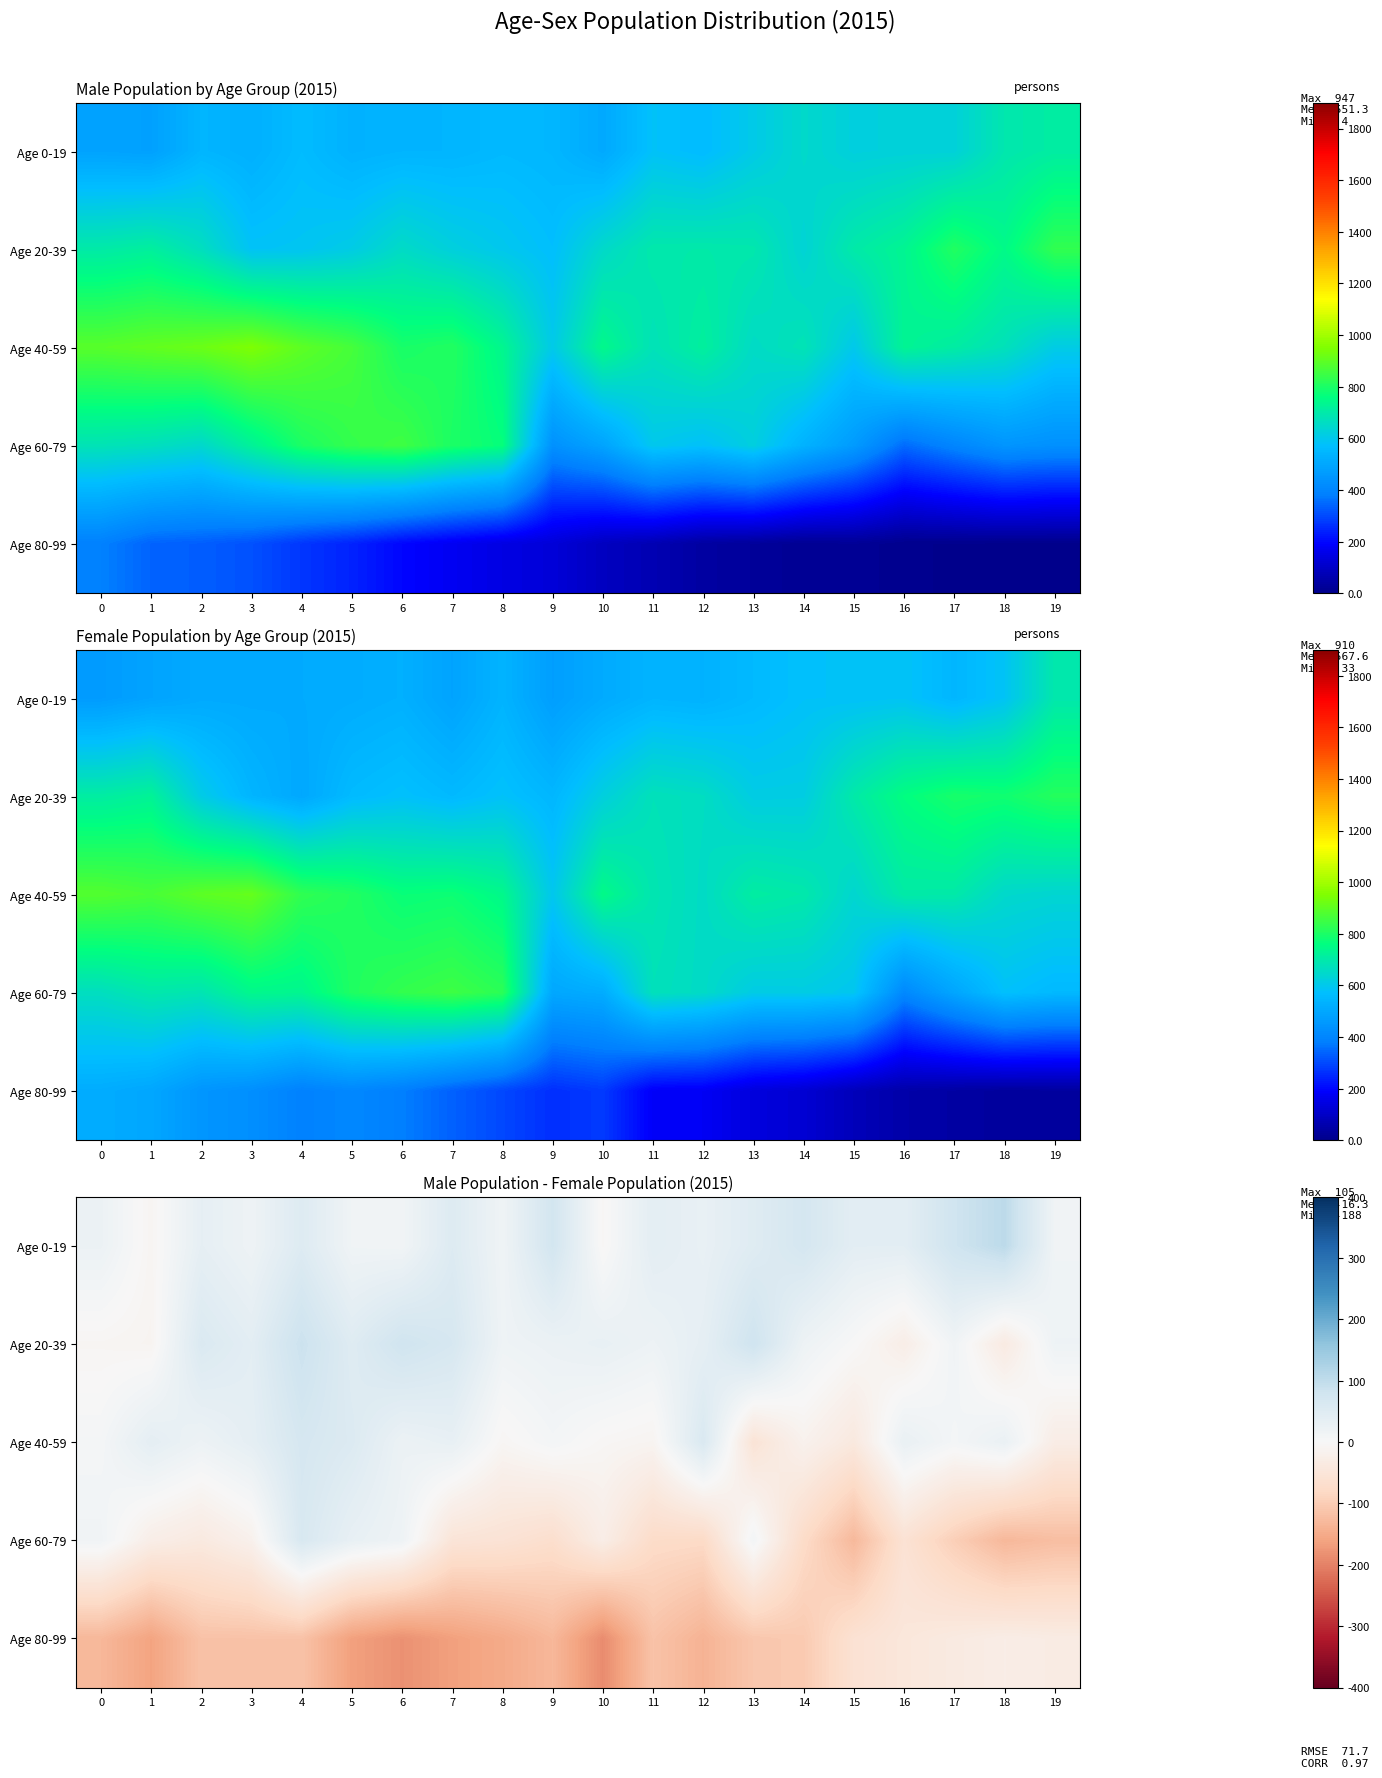

At which label is Age 0-19 closest to 48?

13